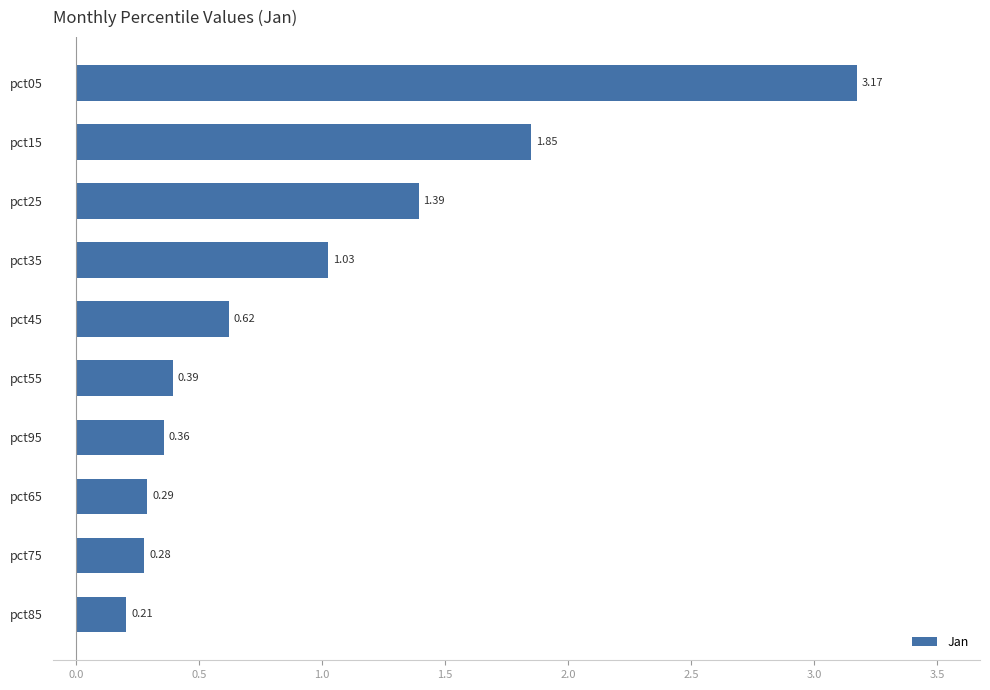

What is the difference between the values at pct65 and pct05?

2.9